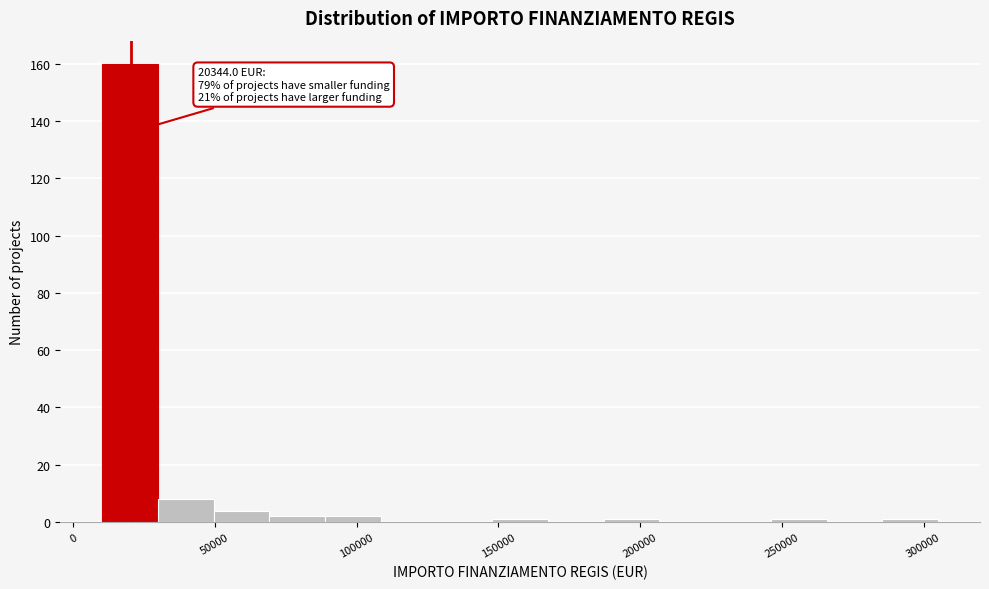

Read against the x-axis, roughly where is the centre of the tallest bar?

20000